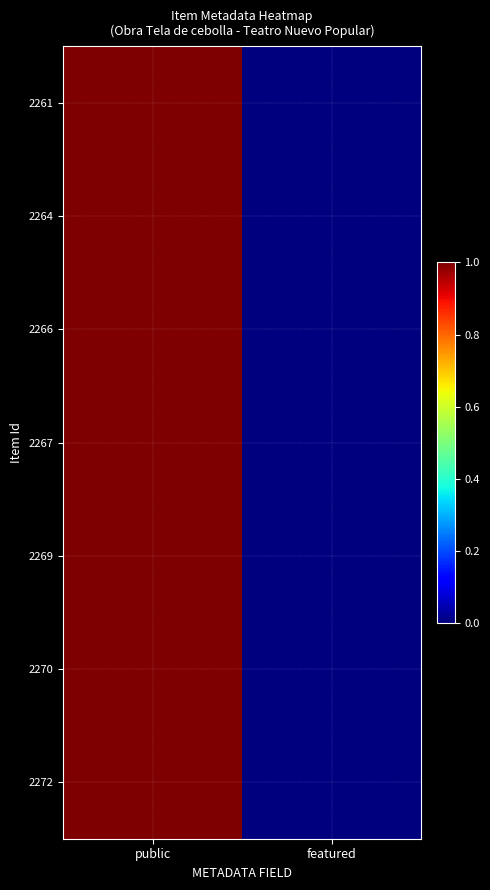

How many categories are shown in the chart?

2